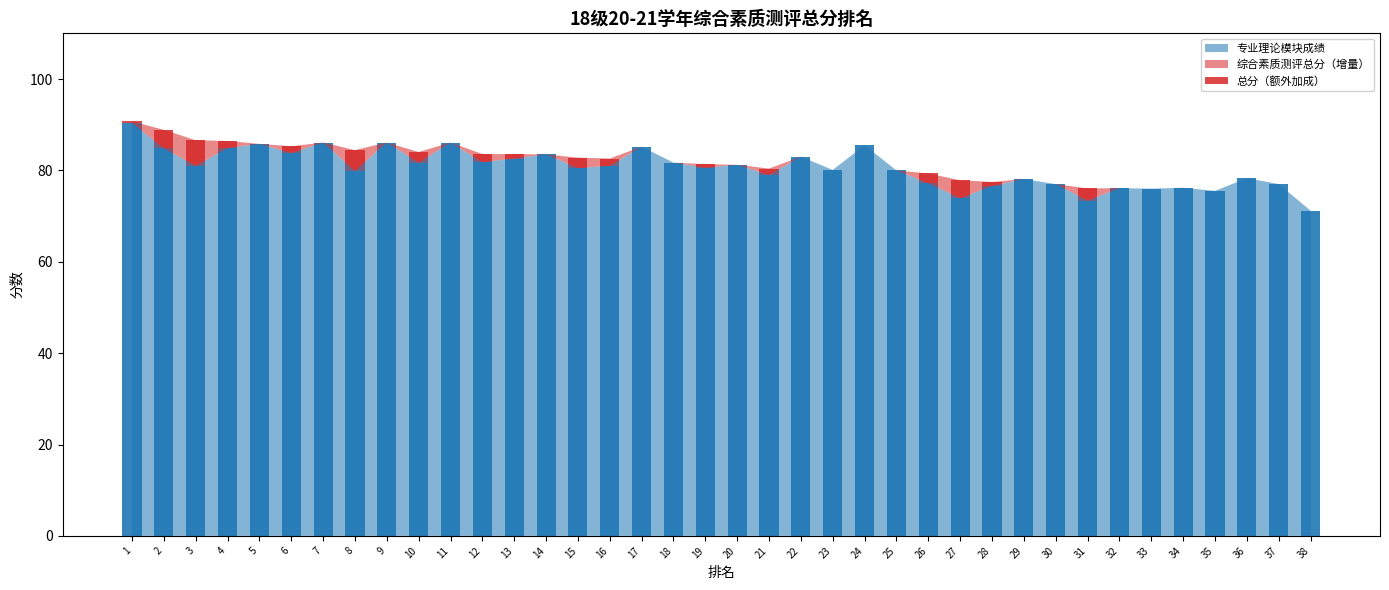

What is the maximum value for 专业理论模块成绩?

90.4